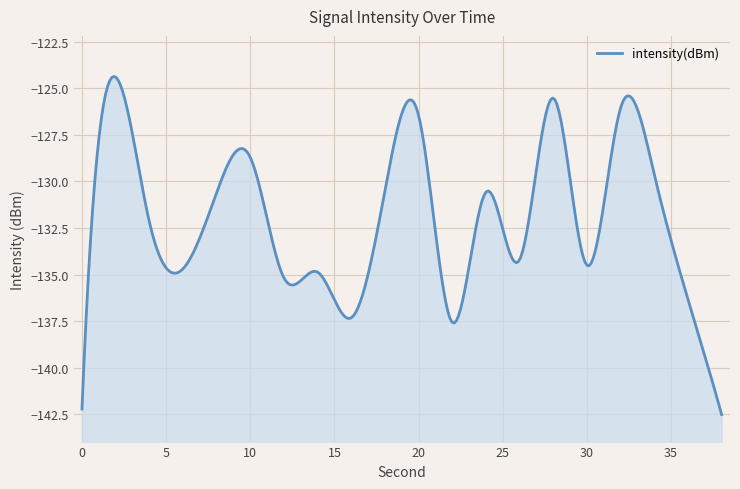

How many categories are shown in the chart?

20